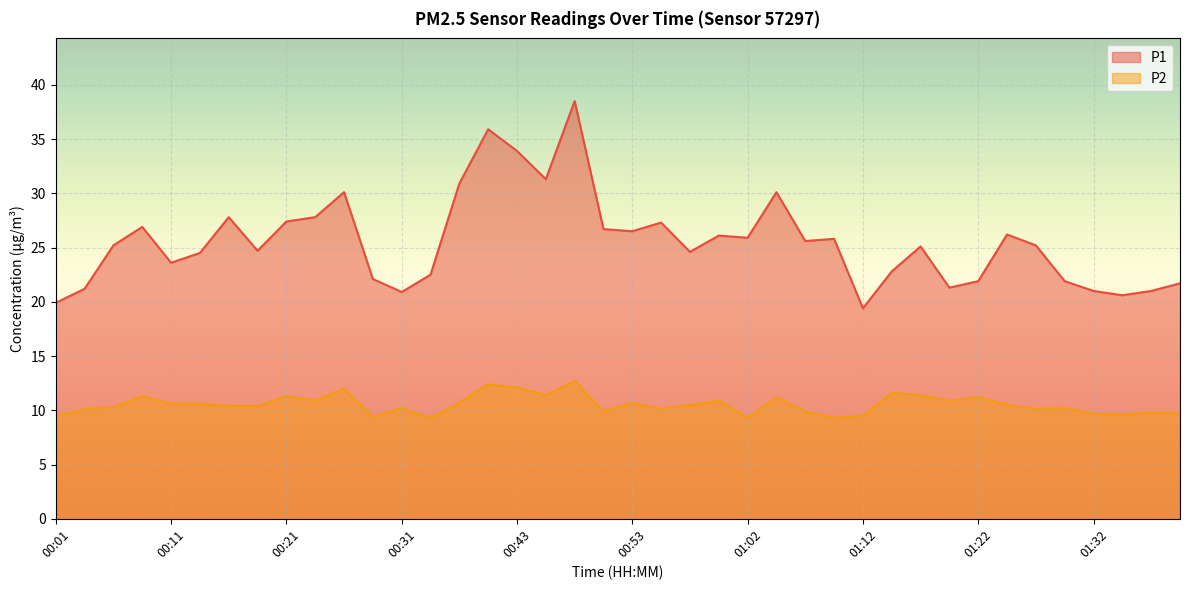

What is the label of the 28th point from the right?

00:31